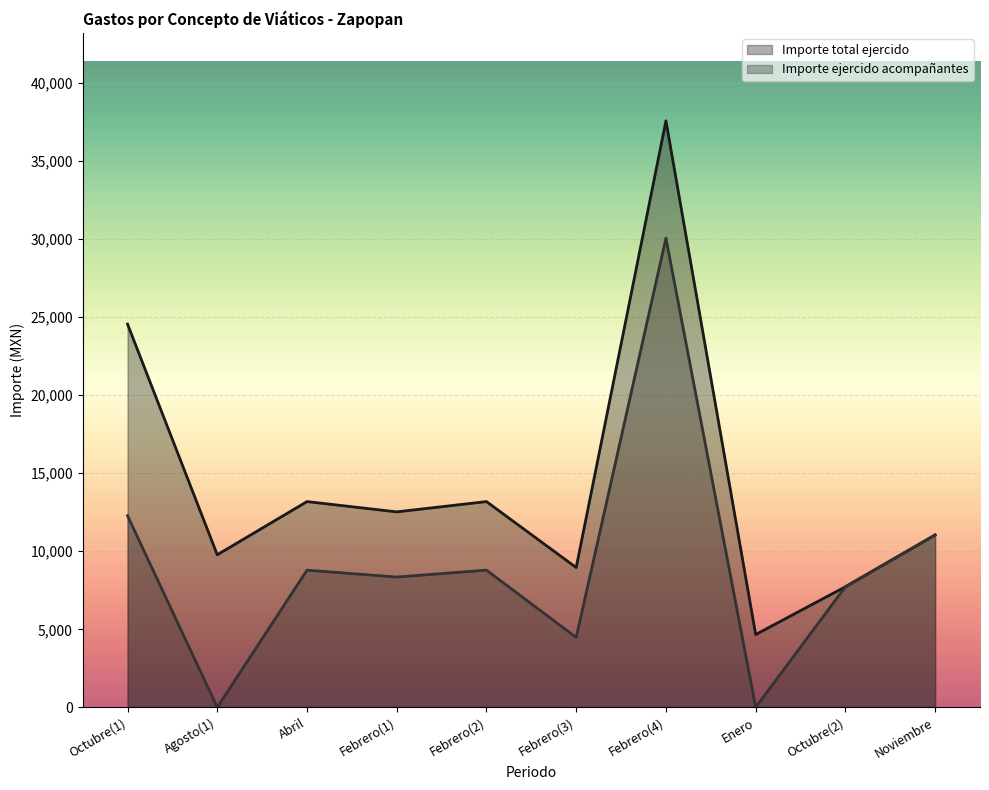

Between Febrero(2) and Febrero(4), which series saw the biggest shift?

Importe total ejercido